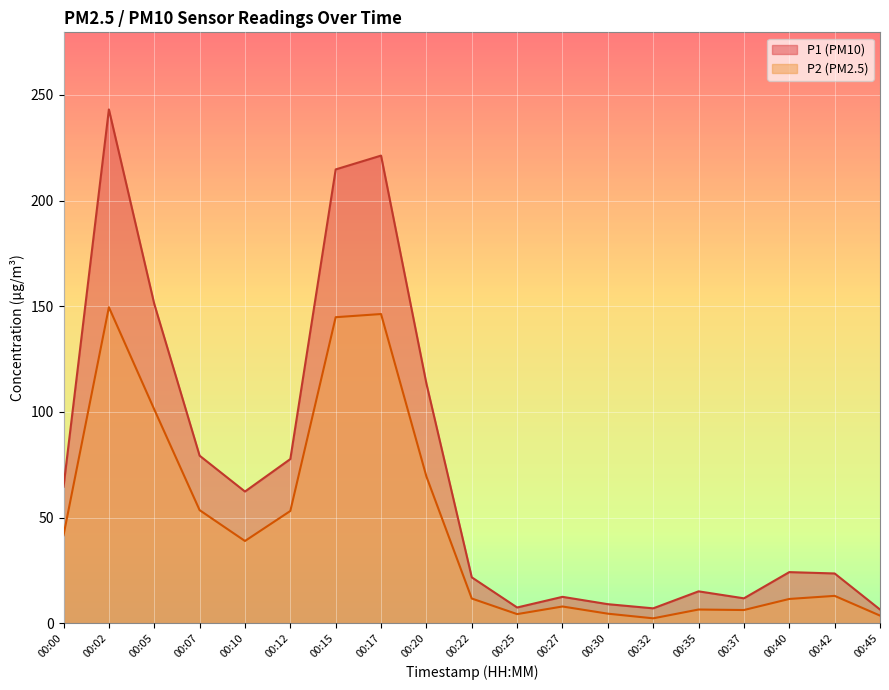

The P1 series shows 31.1 at 00:00. True or false?

False